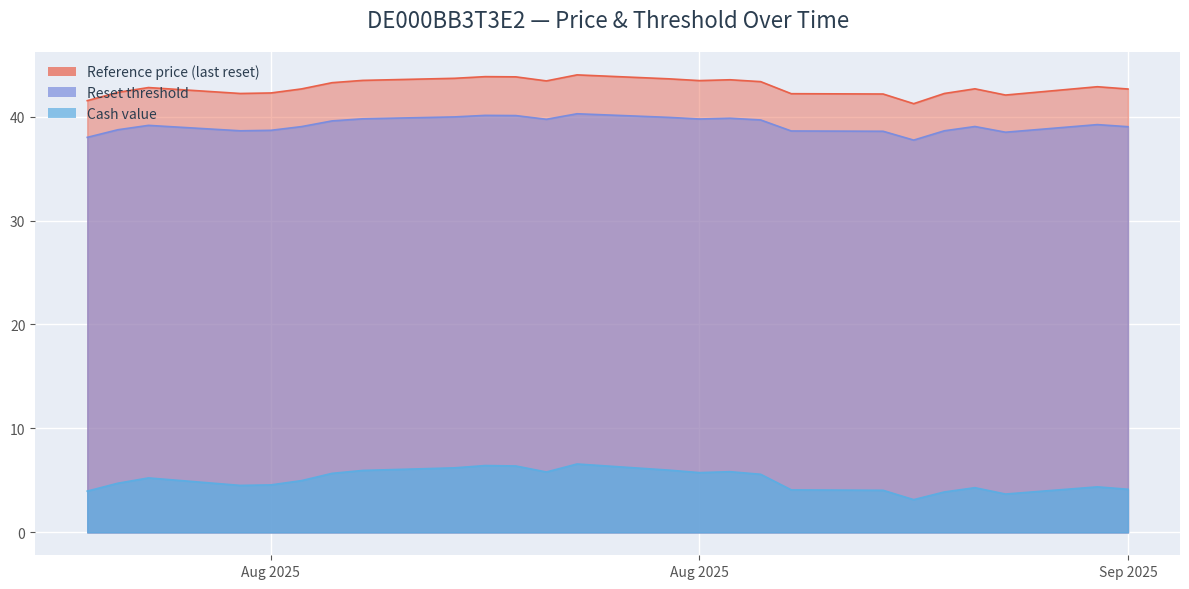

What is the minimum value for Cash value?

3.1